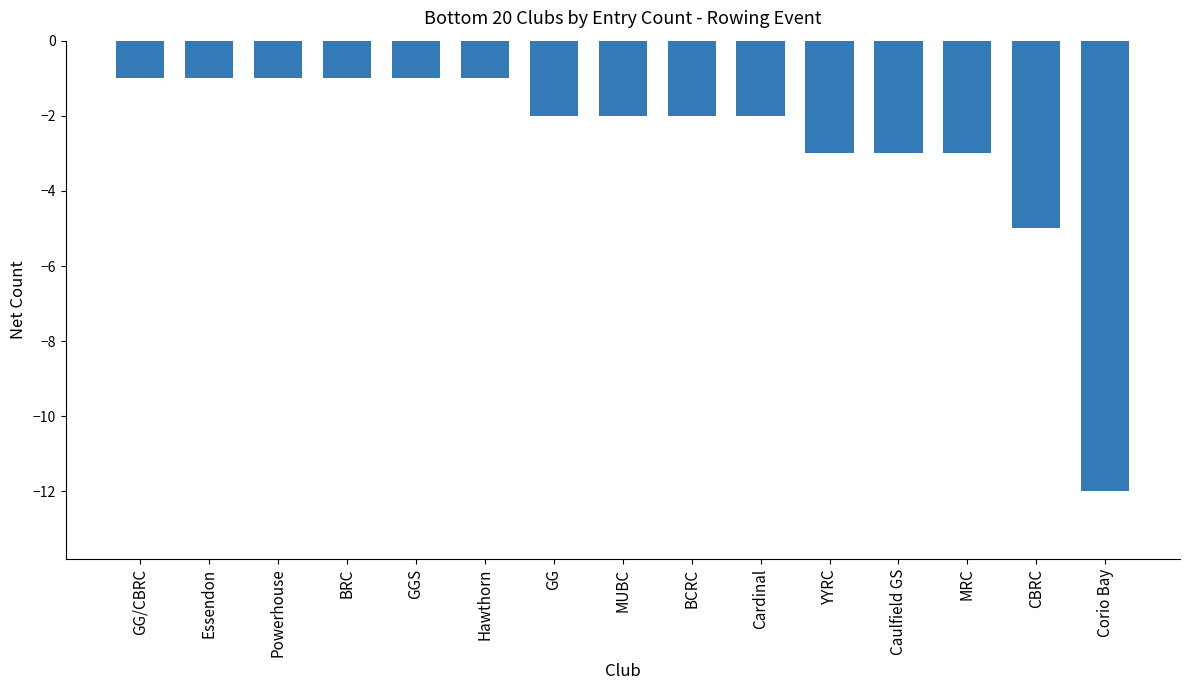

Reading left to right, list all the values displayed in this chart.

-1	-1	-1	-1	-1	-1	-2	-2	-2	-2	-3	-3	-3	-5	-12